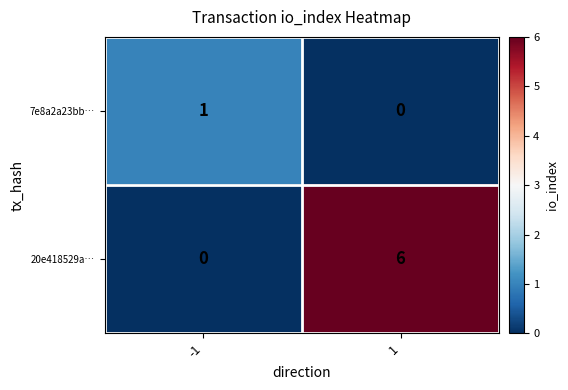

Reading right to left, extract all data points from this chart.

7e8a2a23bb…: 0	1
20e418529a…: 6	0